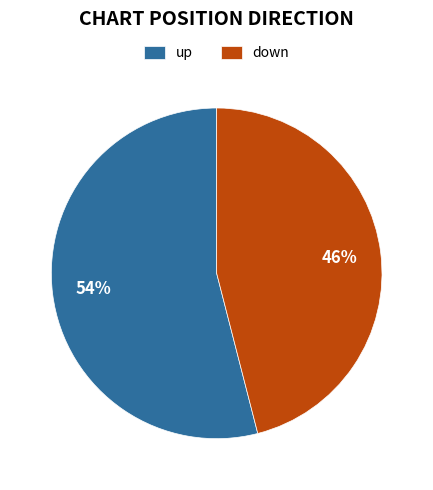

Is the sum of up and down greater than half?

Yes